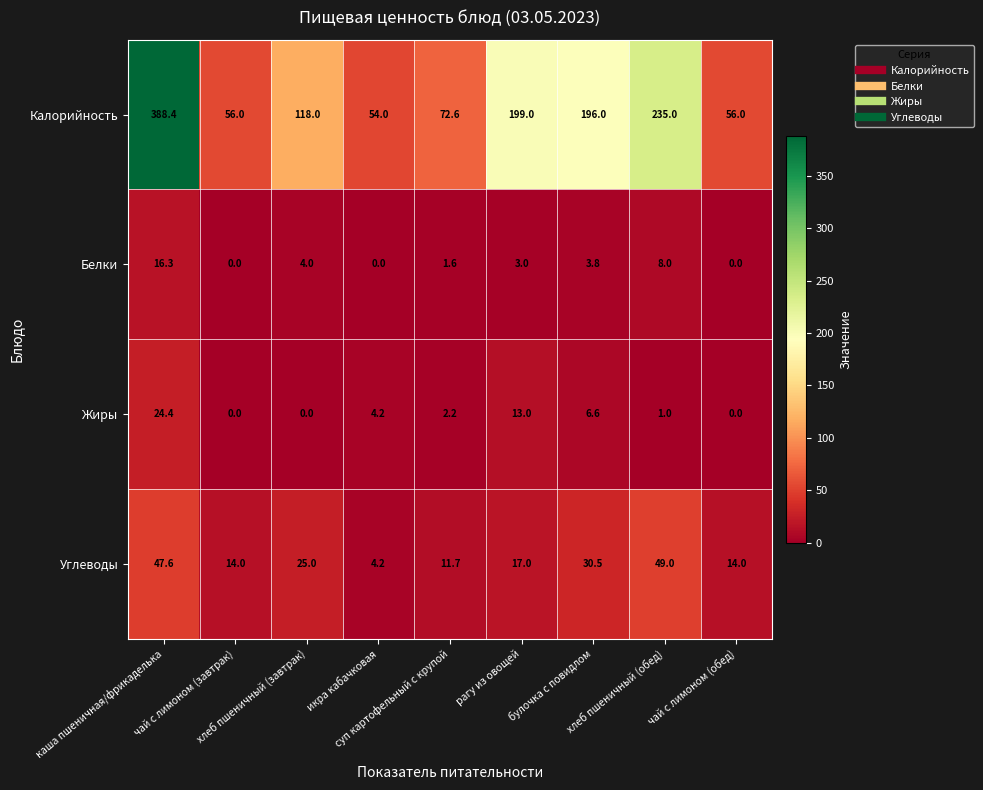

What is the maximum value shown in the chart?

388.4